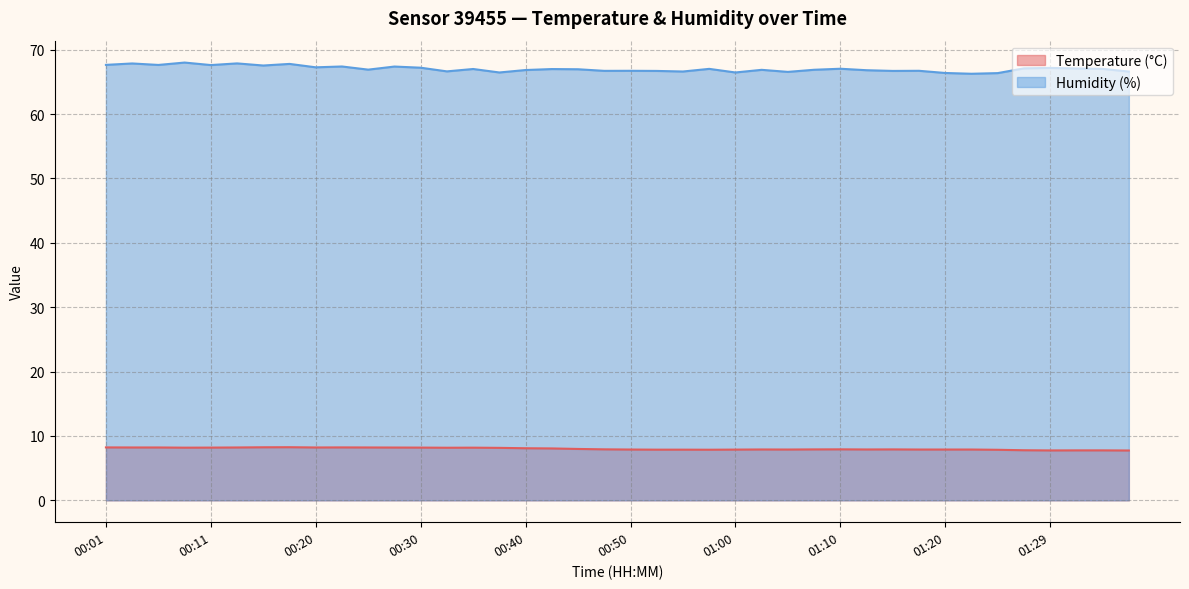

Read the Temperature (°C) value at 01:00.

7.9